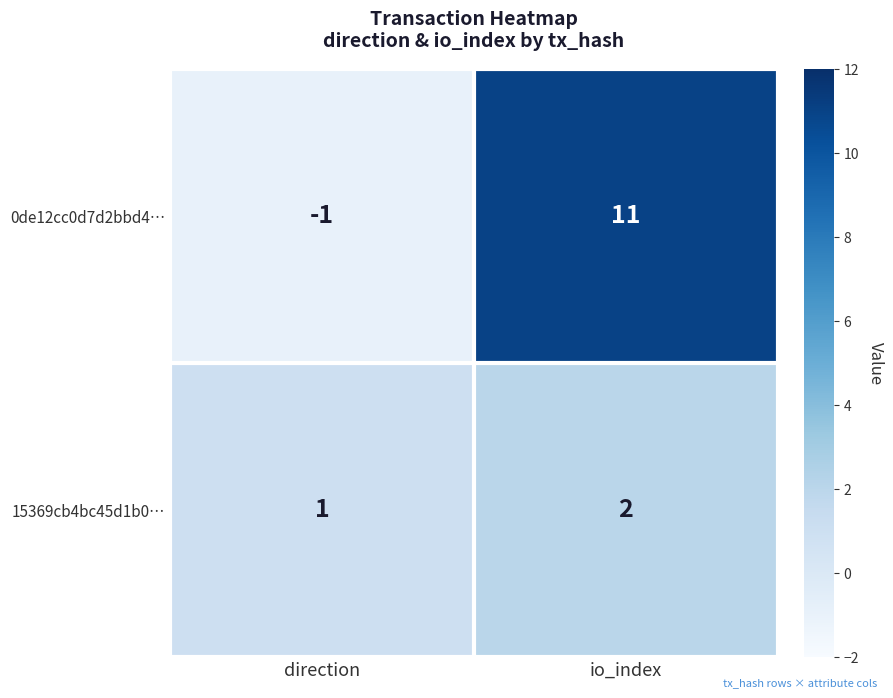

Which series has the widest spread of values?

0de12cc0d7d2bbd4…